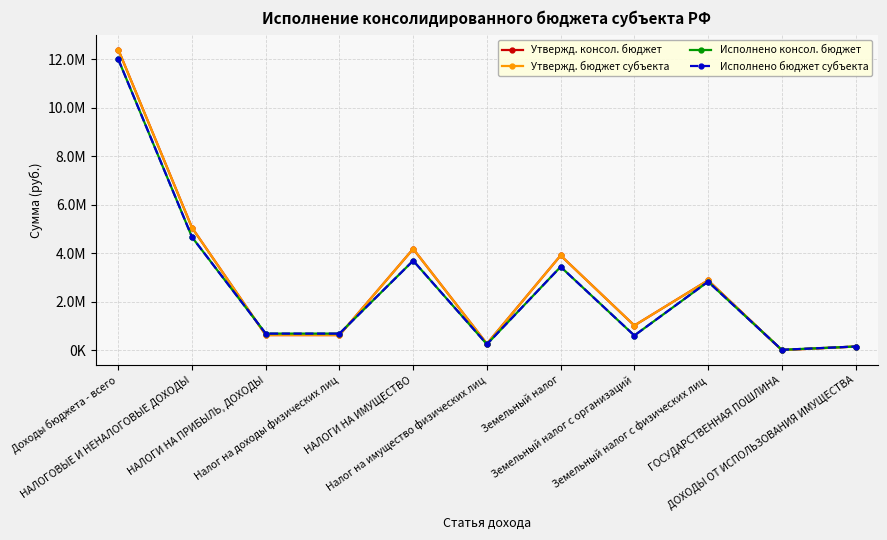

How many values in the Исполнено бюджет субъекта series are below 691507?

4